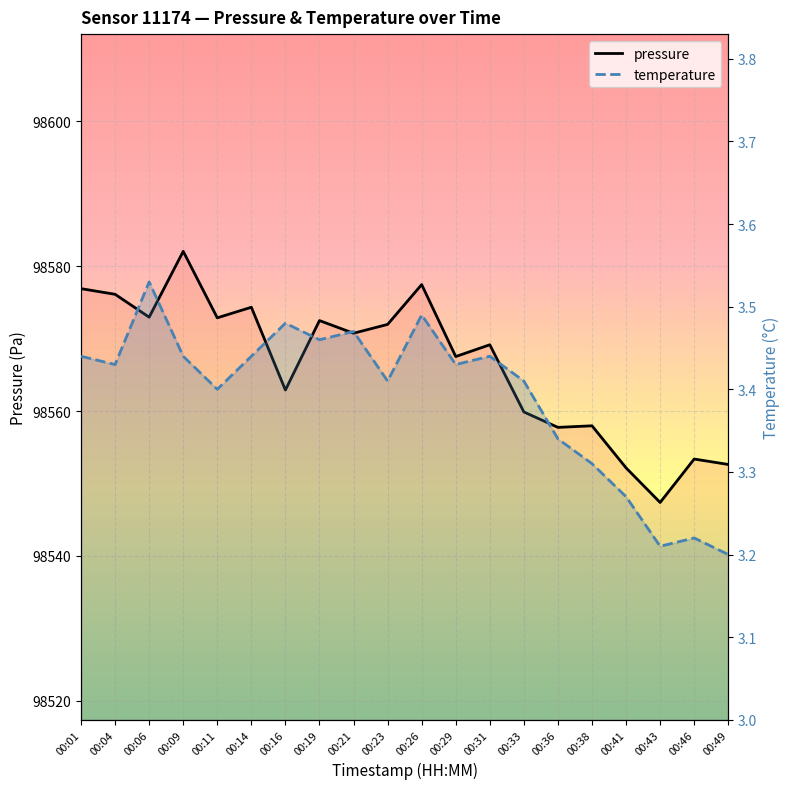

What is the difference between the temperature values at 00:14 and 00:46?

0.2